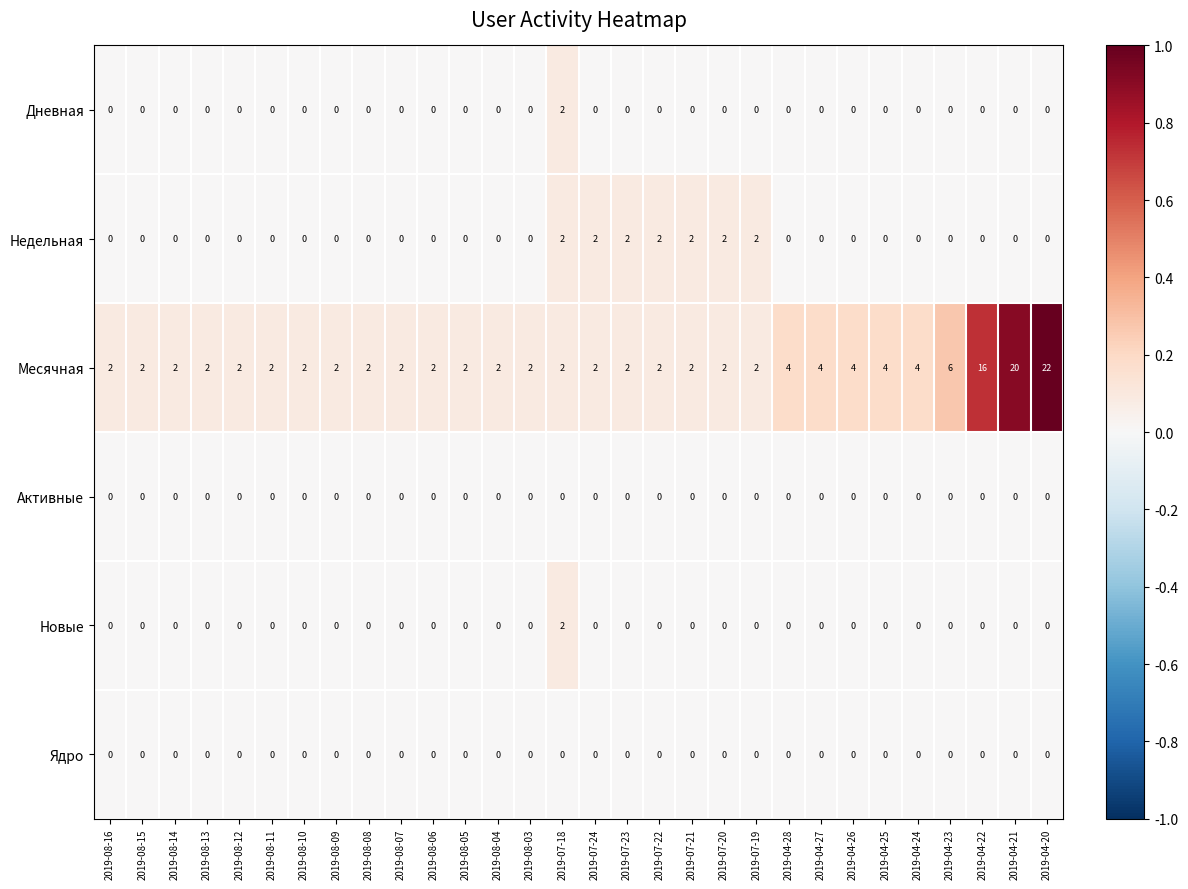

The value of Активные at 2019-08-13 is 0. True or false?

True